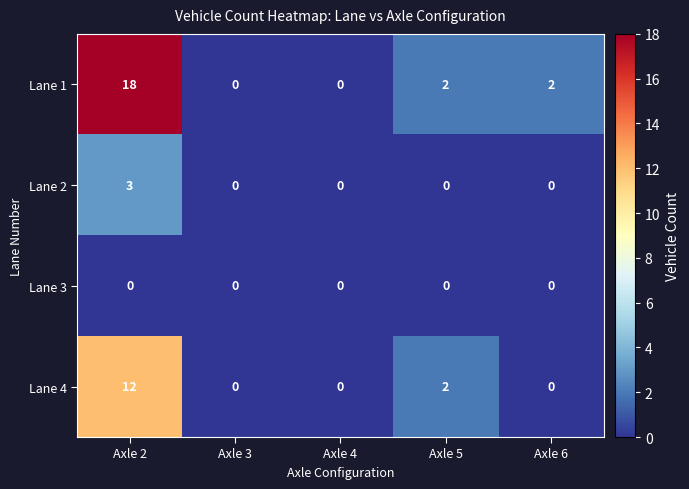

What is the difference between the Lane 1 values at Axle 2 and Axle 6?

16